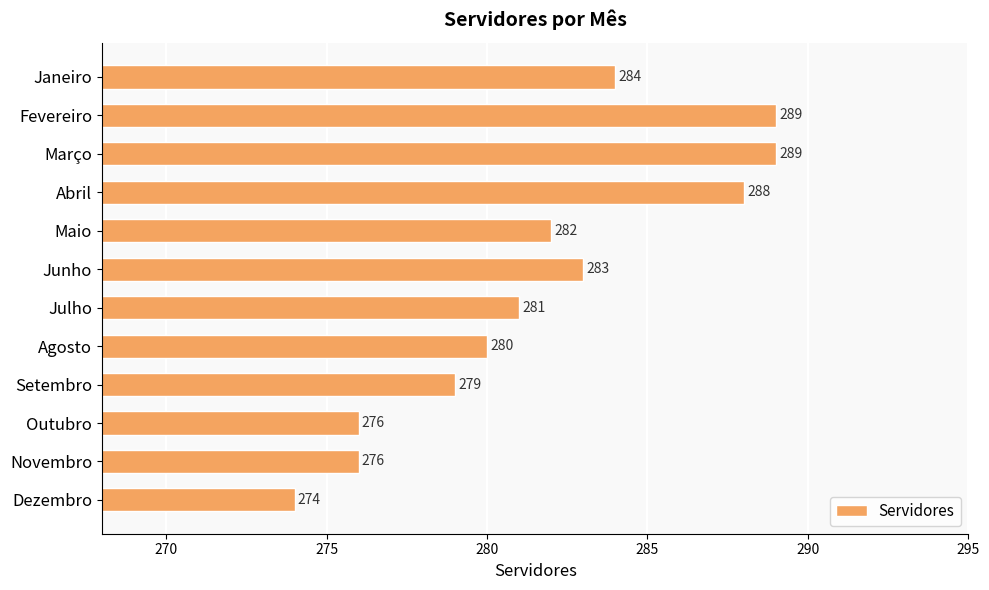

Approximately how many times larger is the value at Maio compared to Junho?

1.0